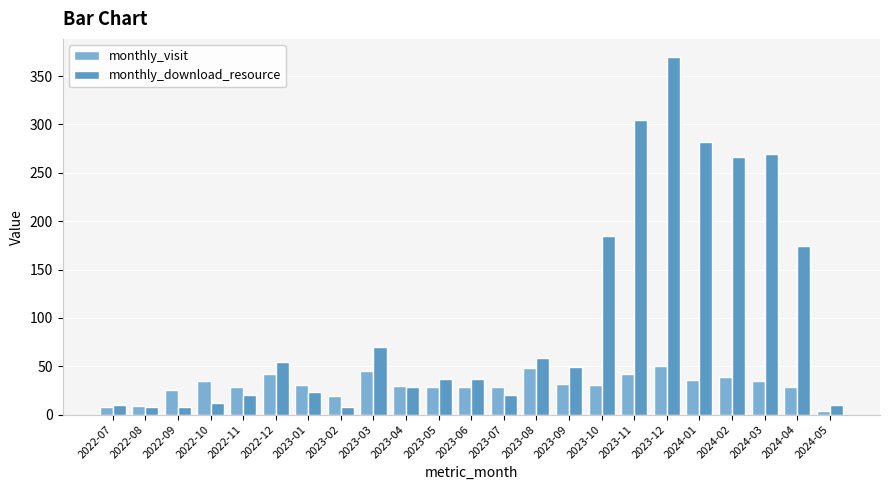

What is the minimum value for monthly_visit?

4